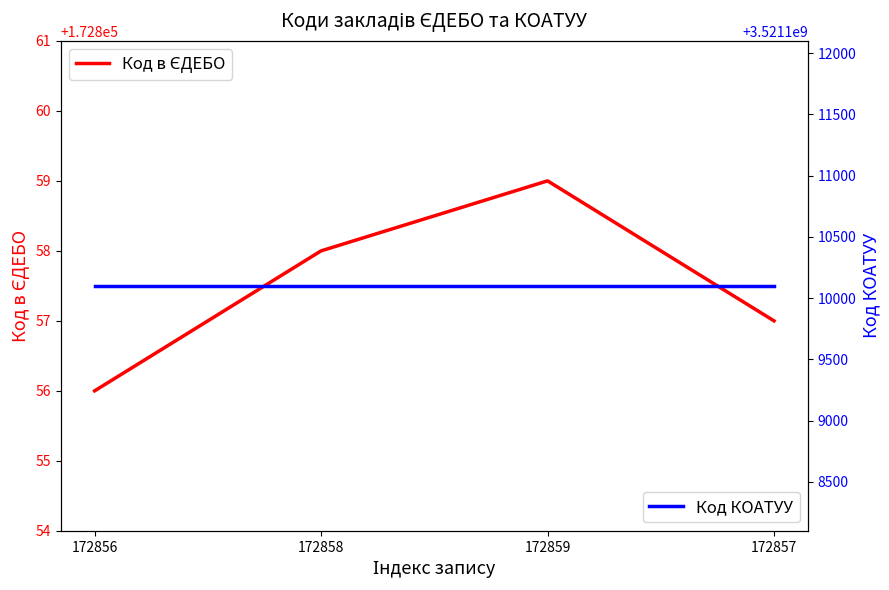

How many values in the Код в ЄДЕБО series exceed 172858?

1